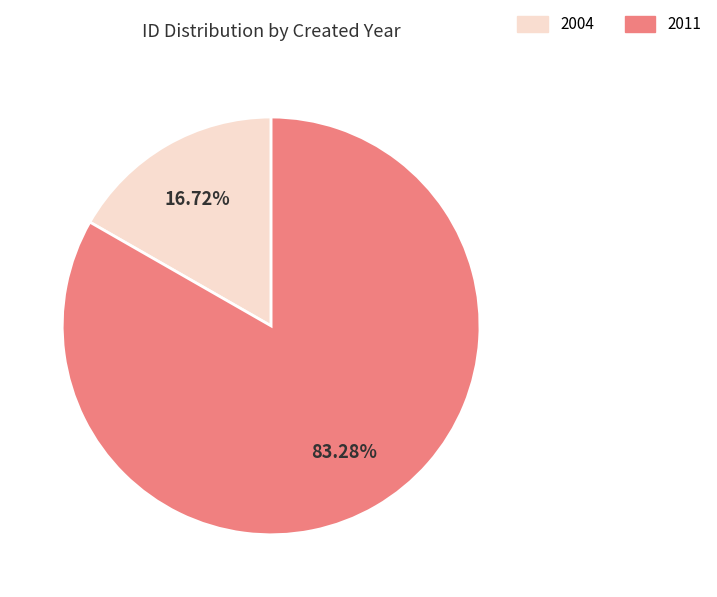

Does any single category account for the majority?

Yes